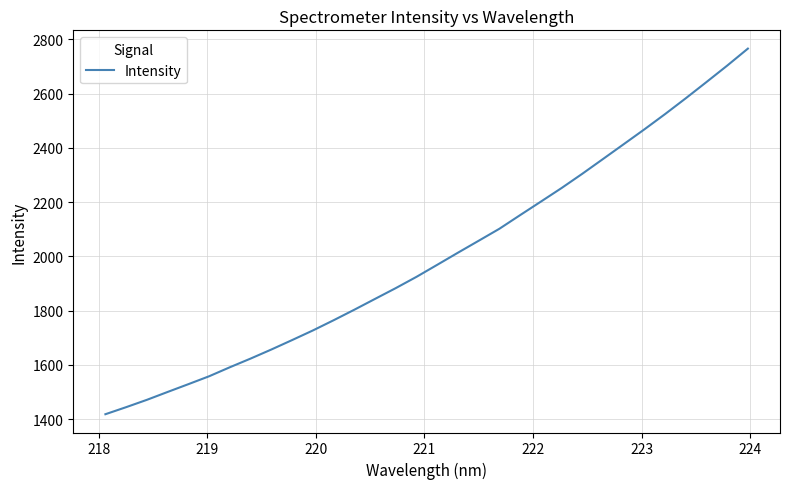

What is the minimum value shown in the chart?

1417.9